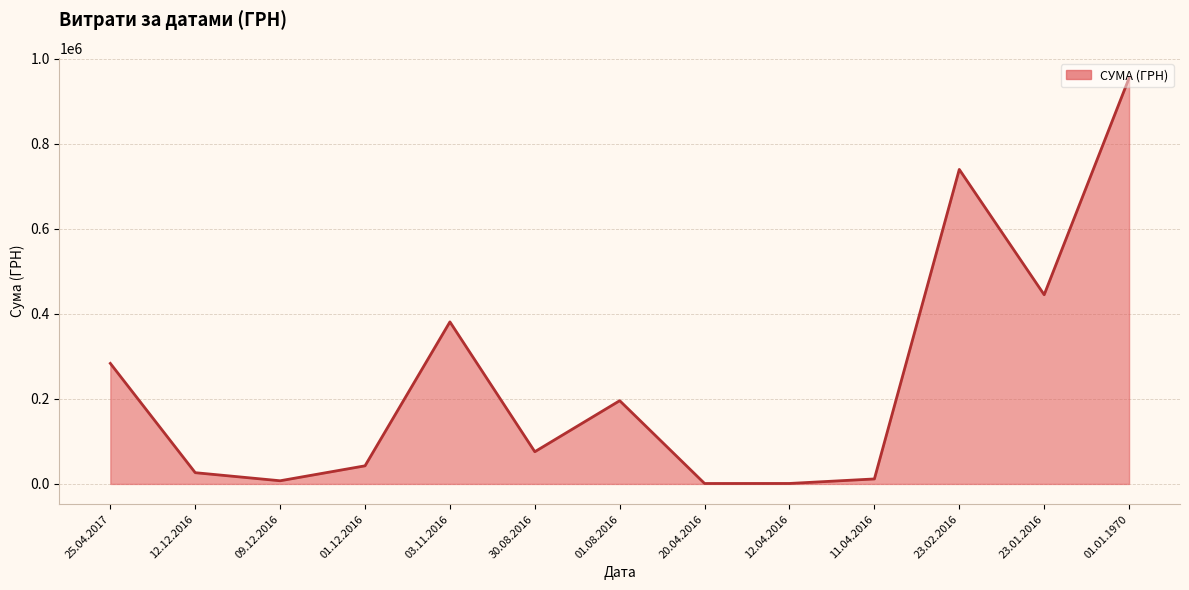

At which category does the data reach its first local valley?

09.12.2016